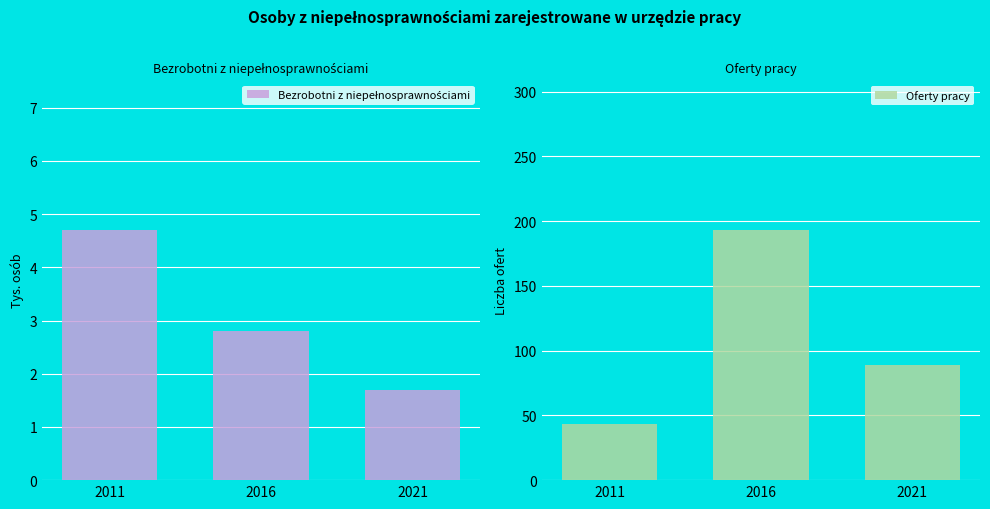

How many bars are there in total?

6